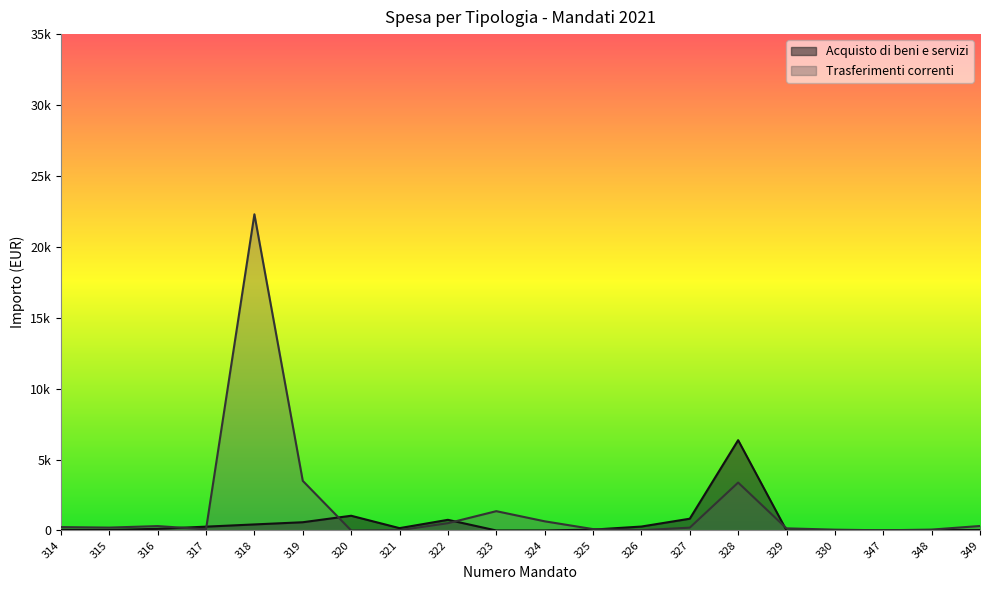

What is the value of the Trasferimenti correnti point at the 12th from the left?

97.8